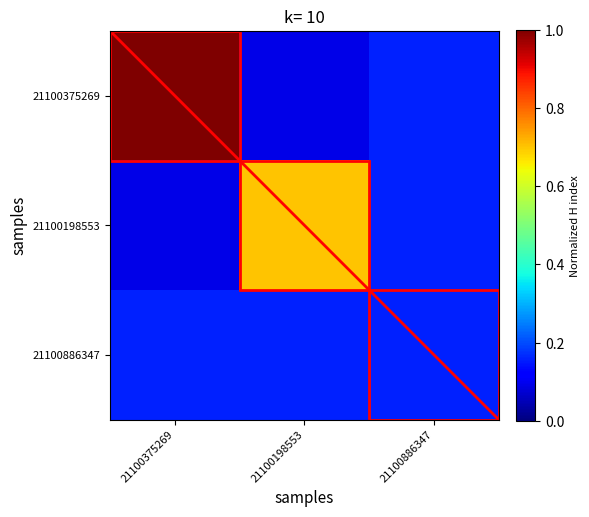

Which has a higher value, 21100886347 or 21100375269?

21100375269